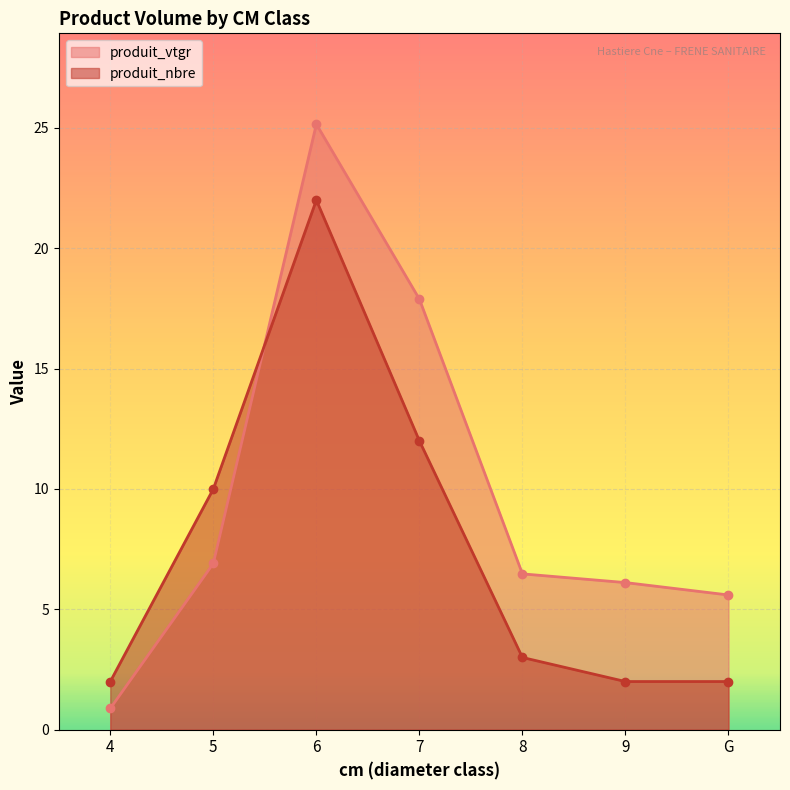

Count the number of data series in this chart.

2